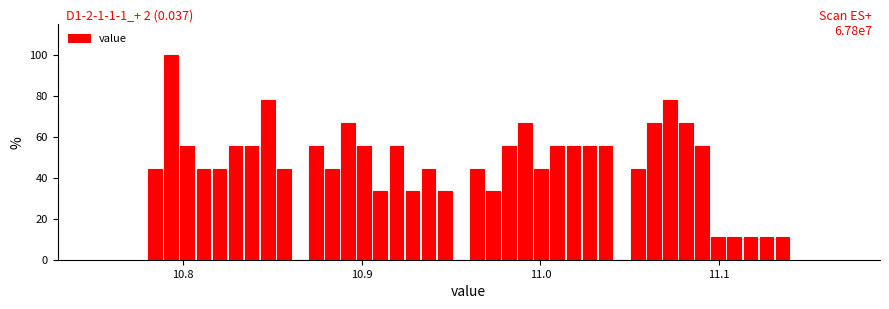

Around what value on the x-axis is the tallest bar? Give the approximate position of its centre, as read against the axis.

10.79